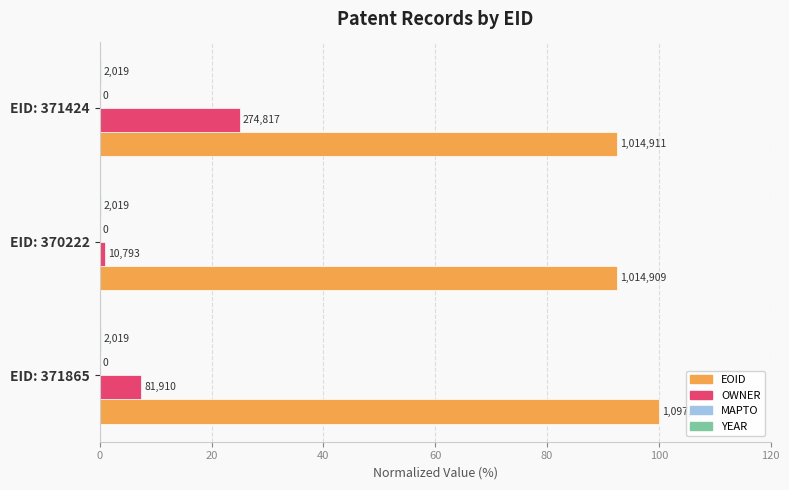

Reading left to right, transcribe all the data shown in this chart.

EOID: 100.0	92.5	92.5
OWNER: 7.5	1.0	25.0
MAPTO: 0.2	0.2	0.2
YEAR: 0.2	0.2	0.2